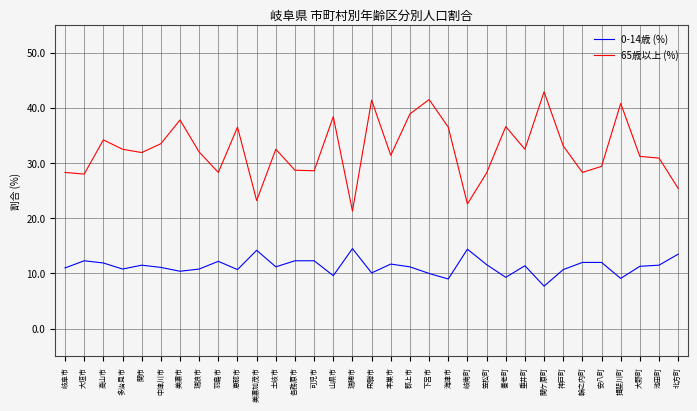

Rank the series by their average value, from highest to lowest.

65歳以上 (%), 0-14歳 (%)